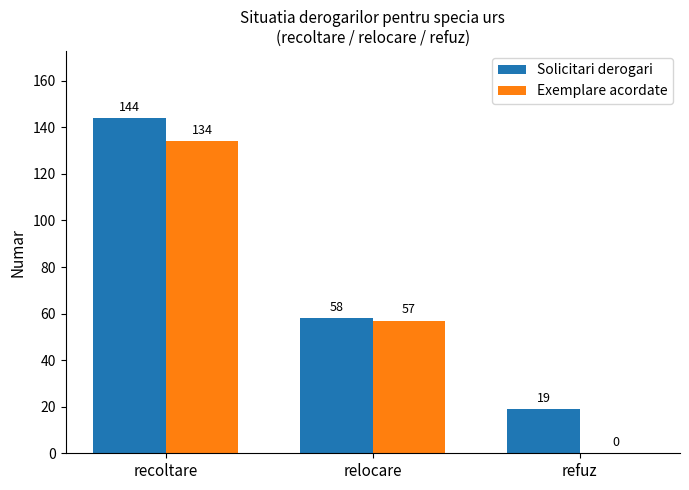

What value does the Solicitari derogari series have at recoltare, to the nearest 10?

140